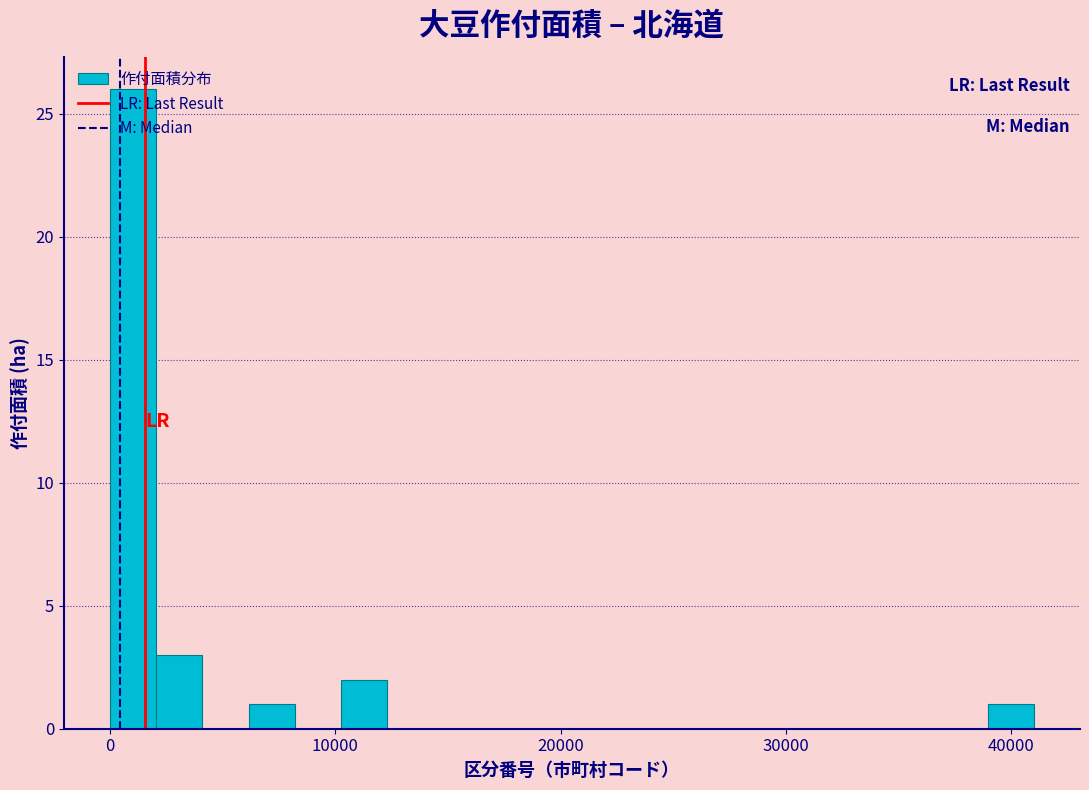

Around what value on the x-axis is the tallest bar? Give the approximate position of its centre, as read against the axis.

1000